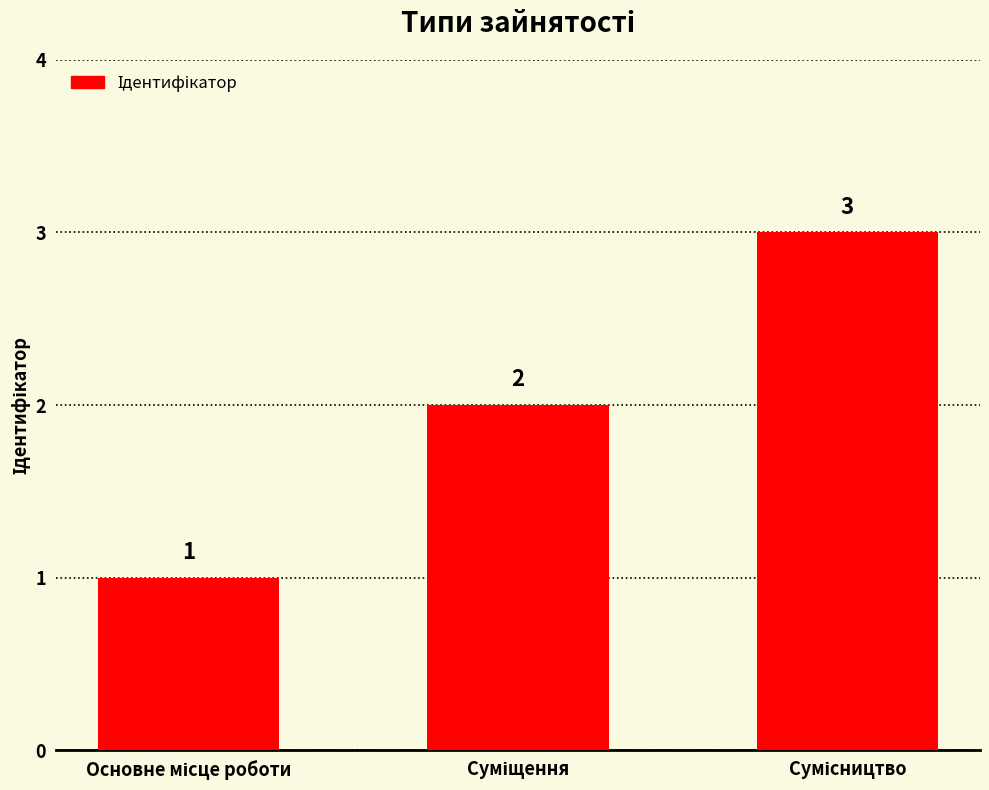

What is the value of the 1st bar from the left?

1